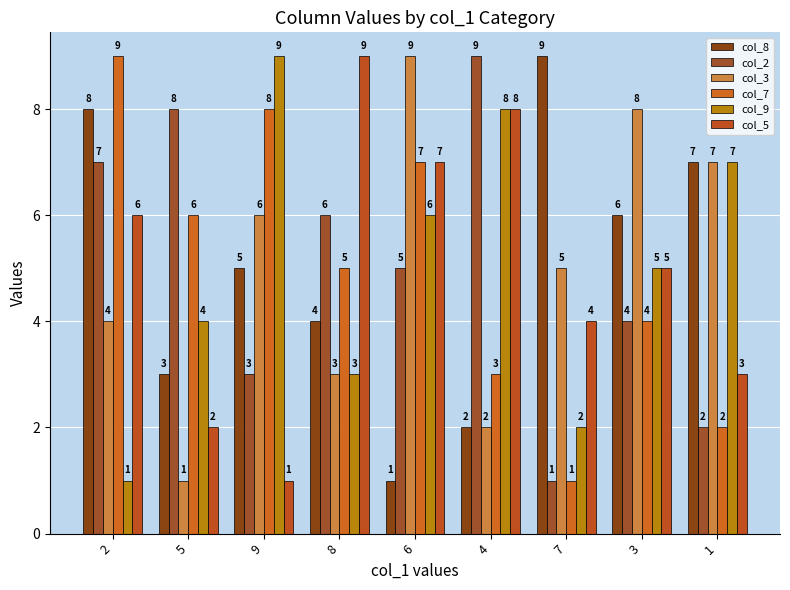

Count the col_7 values in the range 3 to 7.

5